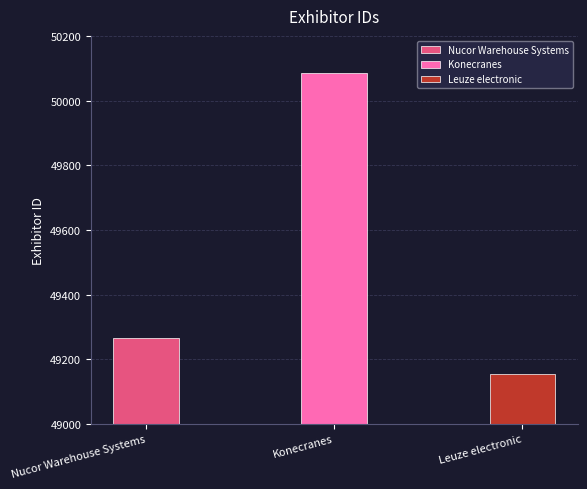

The chart shows a value of 50084 at Konecranes. True or false?

True